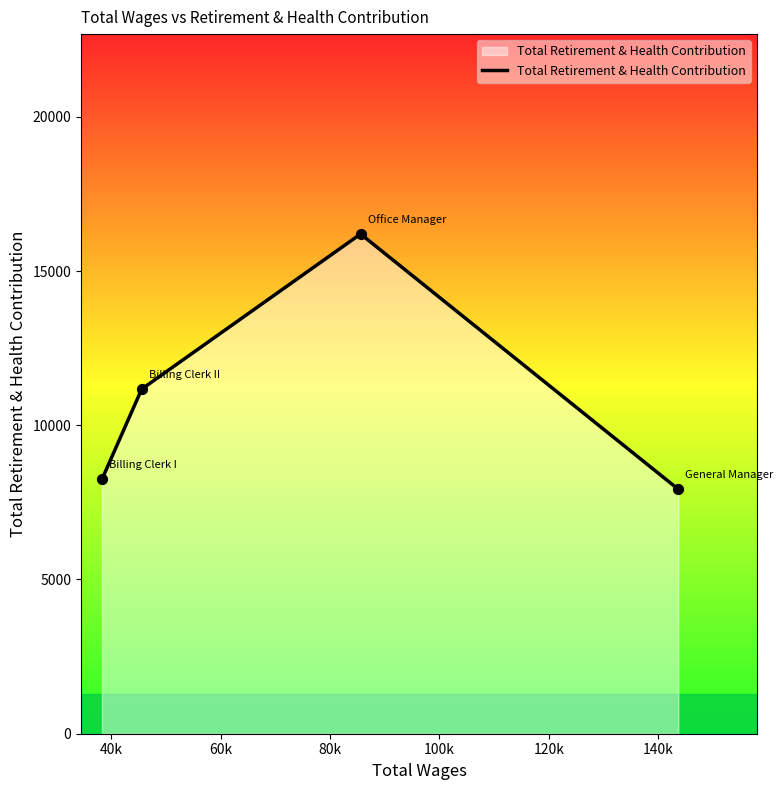

What is the minimum value shown in the chart?

7924